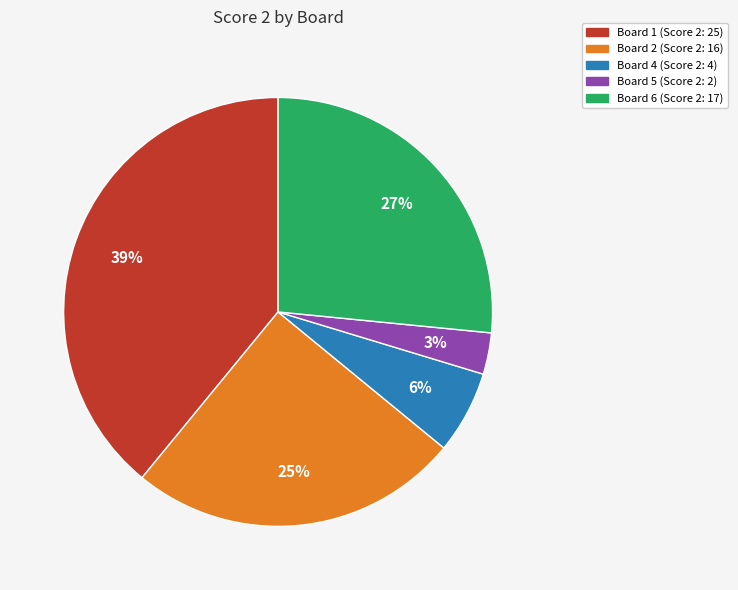

How many segments does this pie chart have?

5